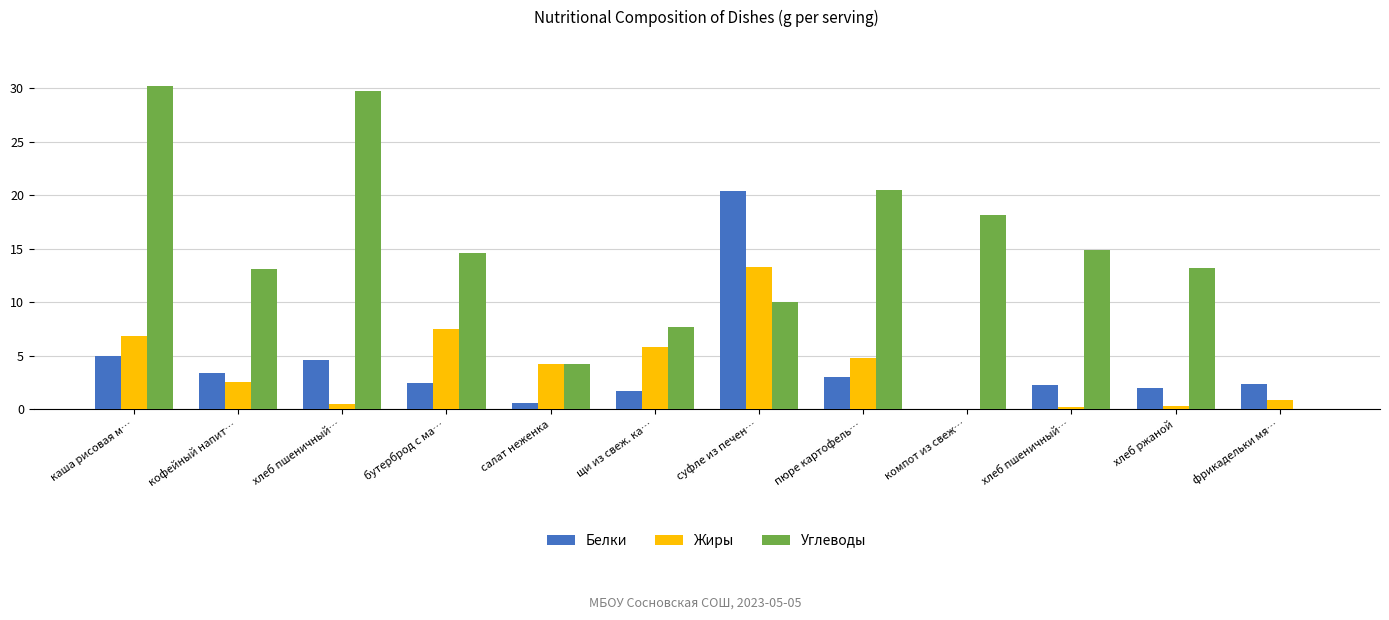

What is the label of the 10th bar from the right?

хлеб пшеничный…